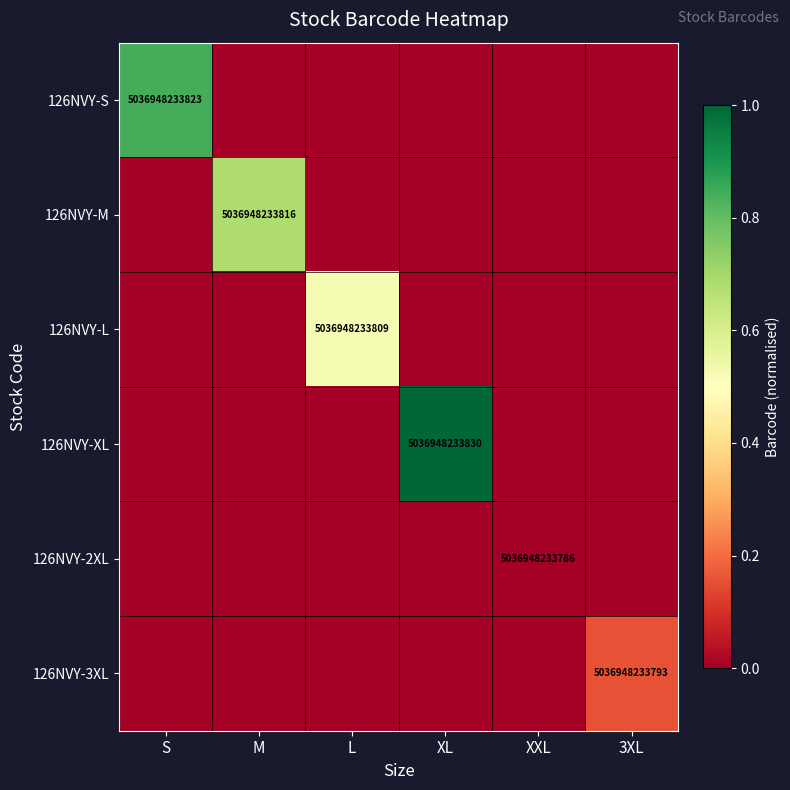

What is the highest value of the 126NVY-XL series?

1.0